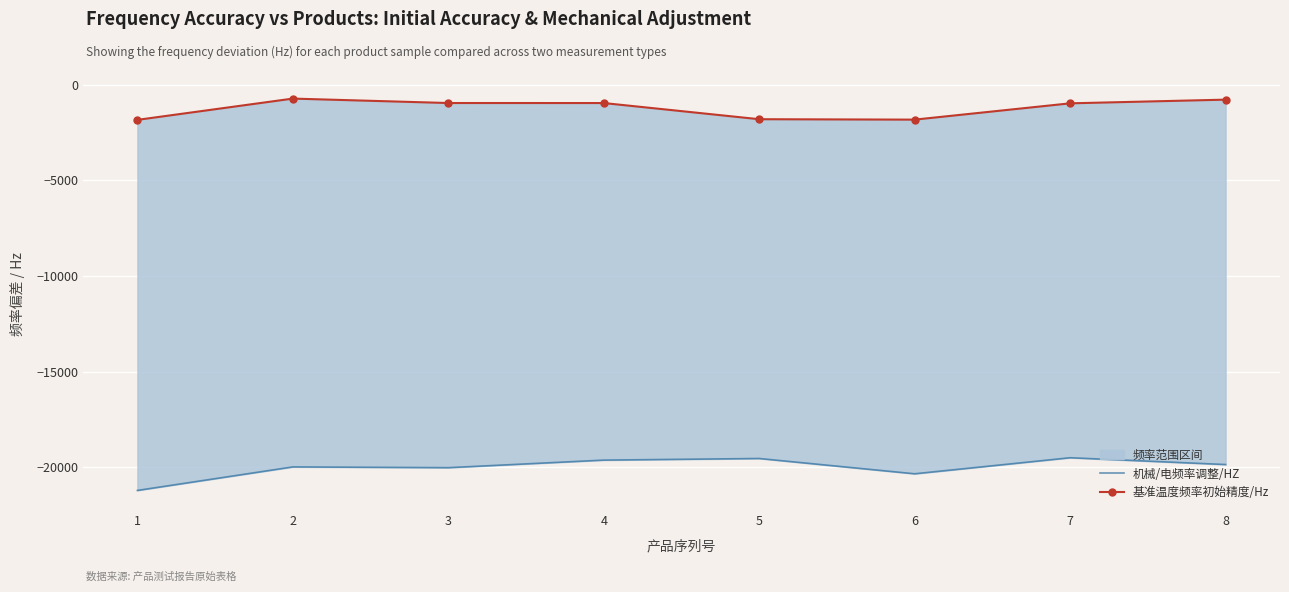

Reading left to right, extract all data points from this chart.

机械/电频率调整/HZ: -21219	-19988	-20028	-19632	-19548	-20348	-19508	-19864
基准温度频率初始精度/Hz: -1828	-715	-947	-948	-1794	-1816	-963	-770